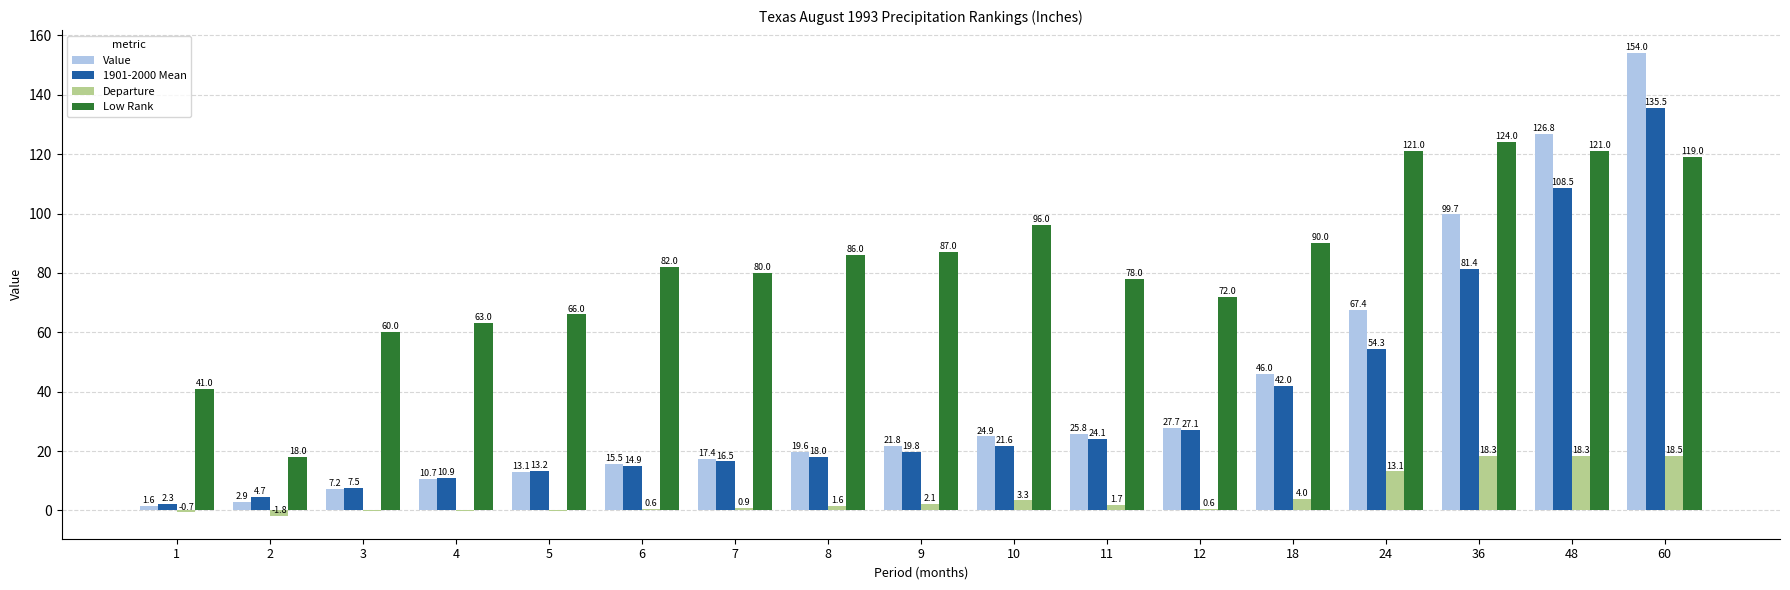

Between 24 and 60, which series saw the biggest shift?

Value